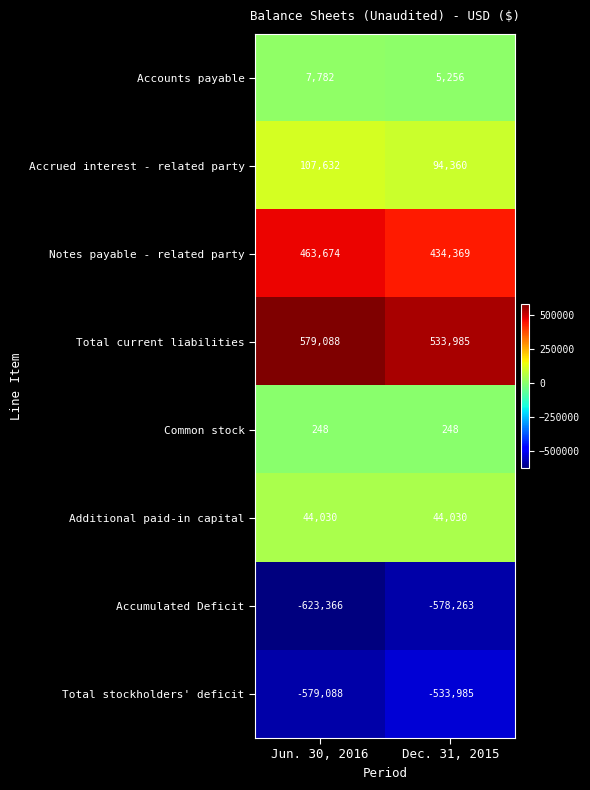

The Total current liabilities series shows 989630 at Jun. 30, 2016. True or false?

False